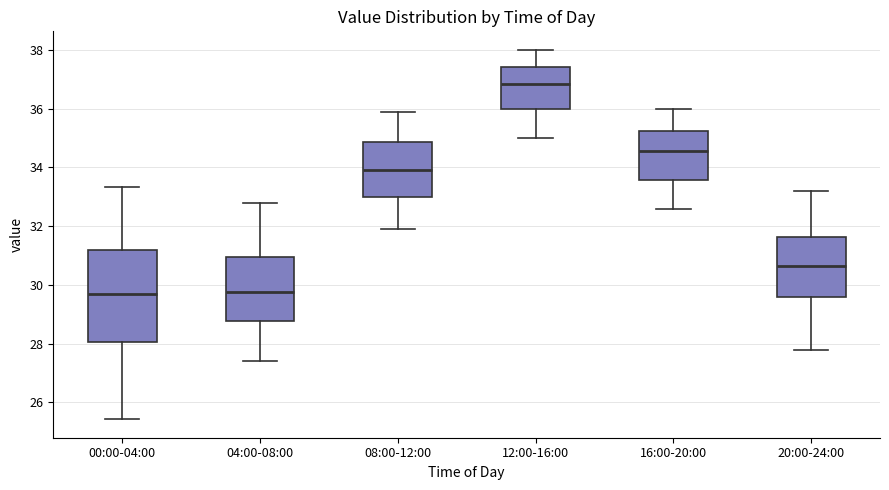

Where does the upper whisker of the box for 00:00-04:00 end on the y-axis? The values are not printed on the chart, so give them approximately, as read against the axis.

33.4